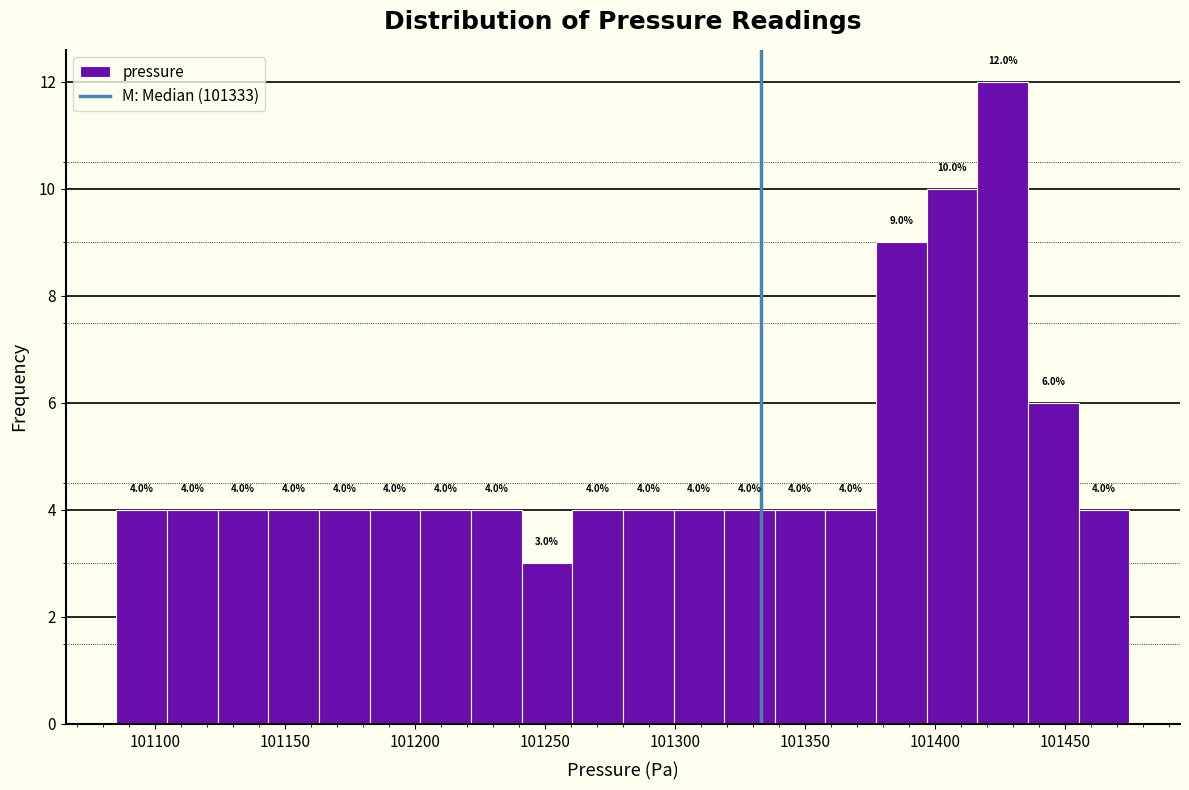

Around what value on the x-axis is the tallest bar? Give the approximate position of its centre, as read against the axis.

101425